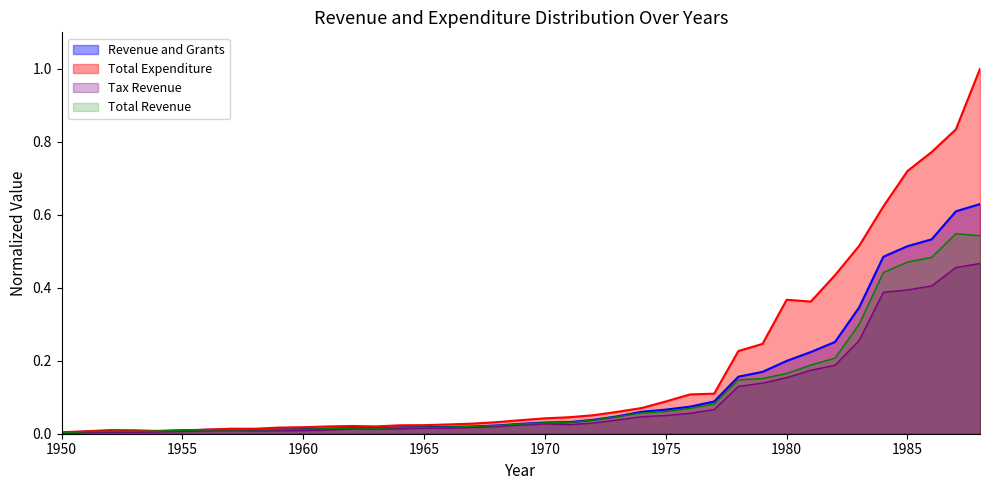

Rank the series by their maximum value, from lowest to highest.

Tax Revenue, Total Revenue, Revenue and Grants, Total Expenditure